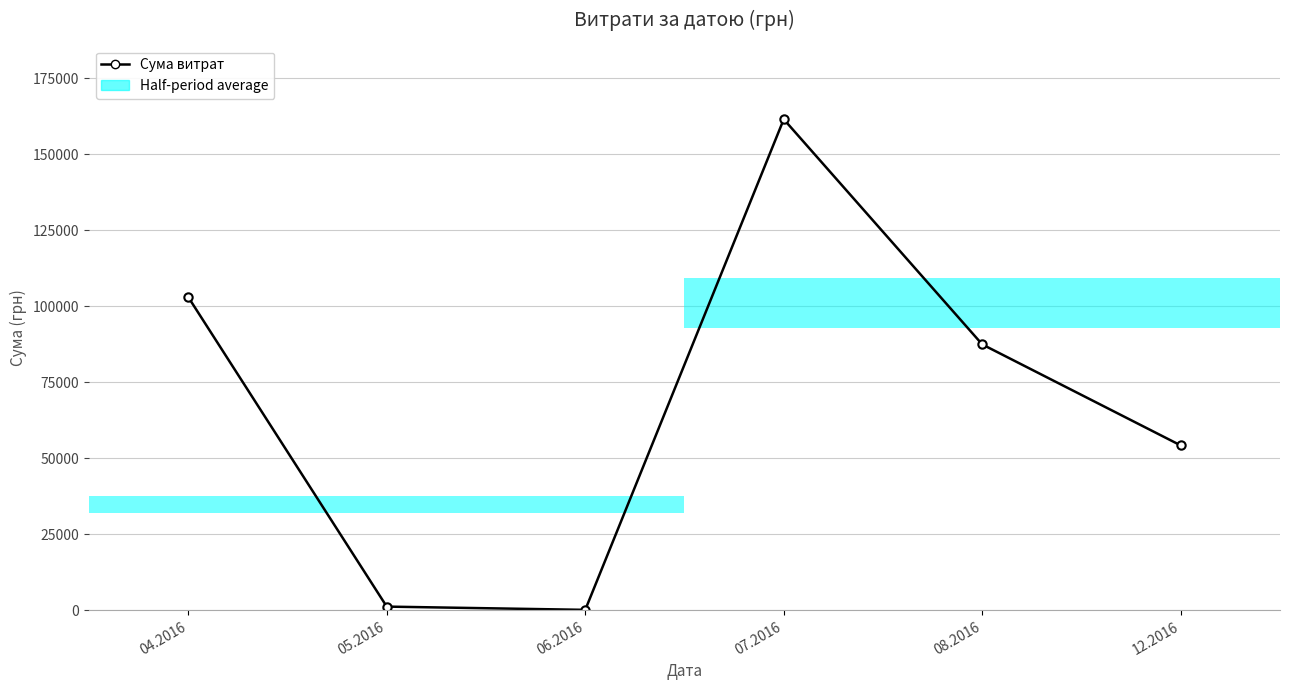

What is the value of the 4th point from the left?

161513.3